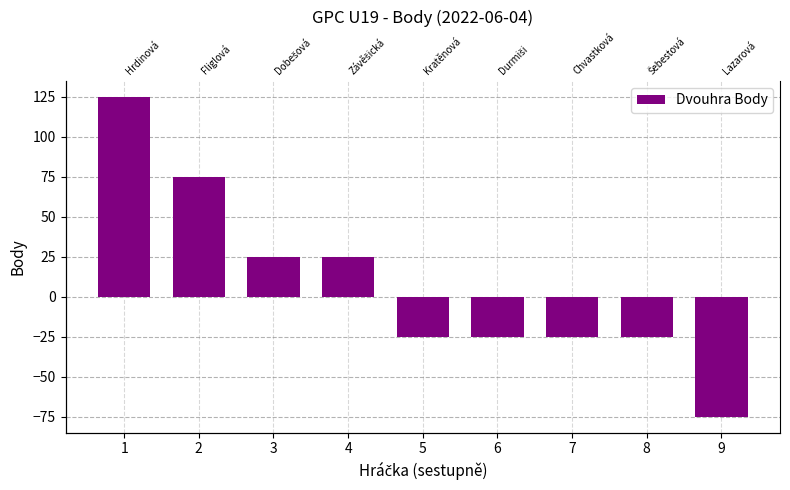

Are the bars grouped side by side (vs. stacked)?

No